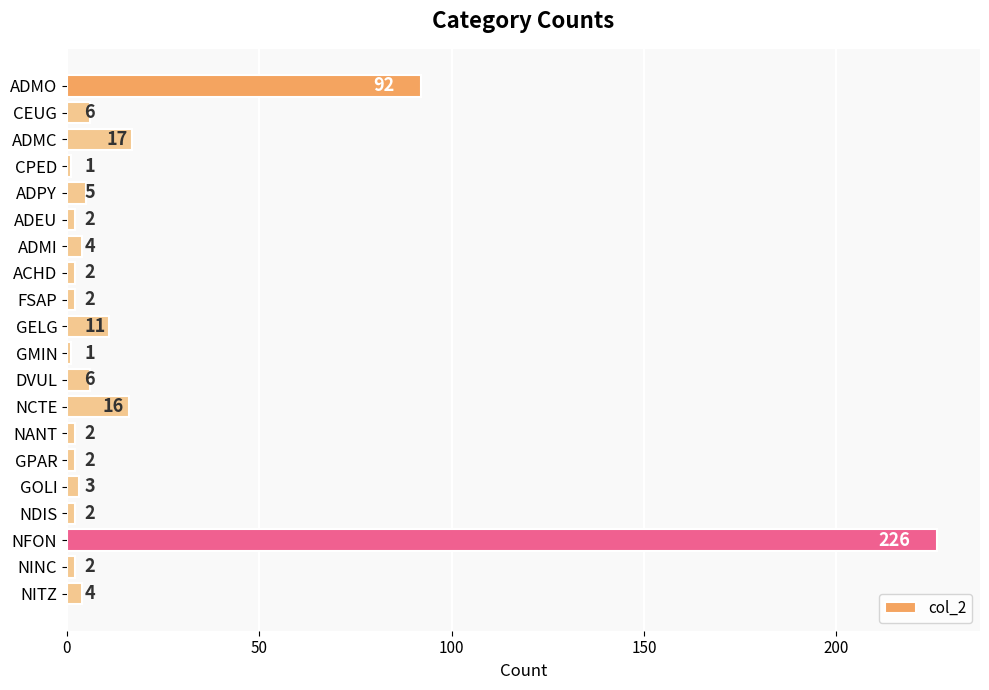

What is the value of the 20th bar from the top?

4